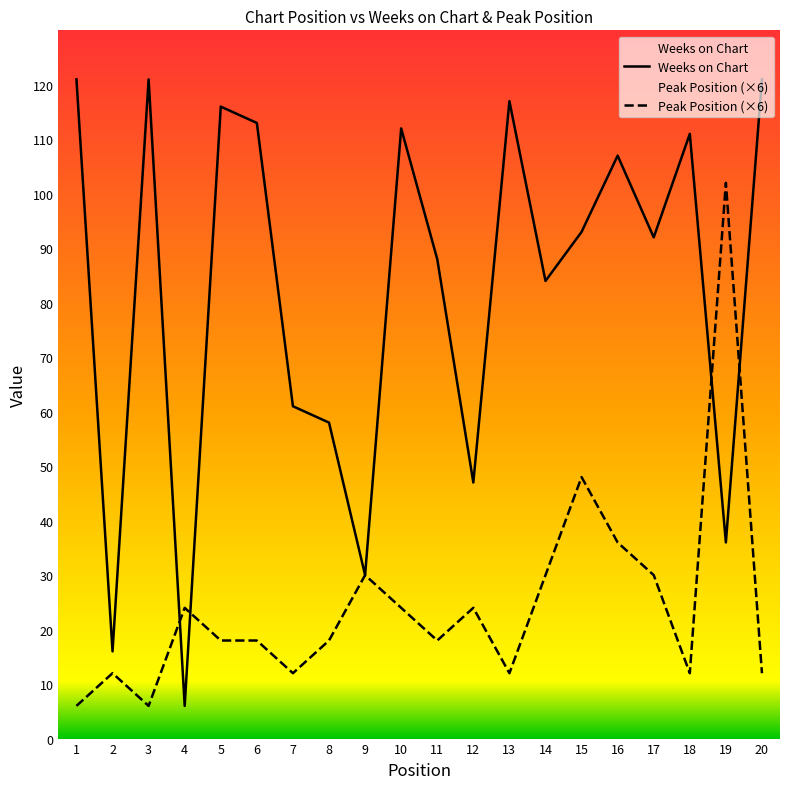

What is the total value across all series at 9?

60